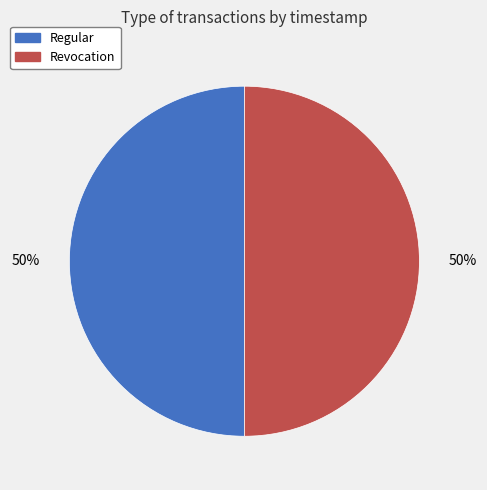

How many slices are in this pie chart?

2